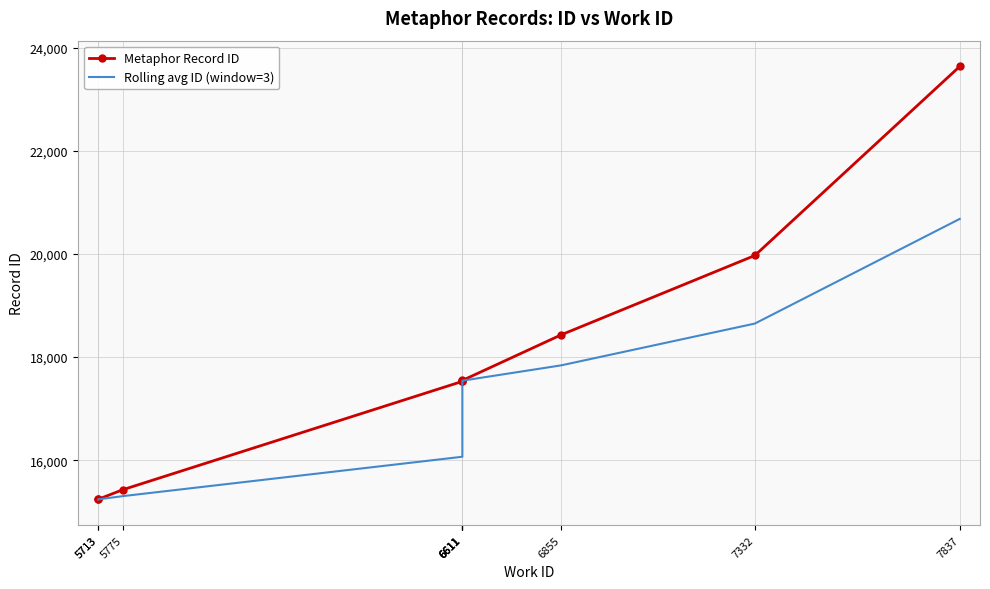

True or false: Metaphor Record ID and Rolling avg ID (window=3) cross at least once.

False